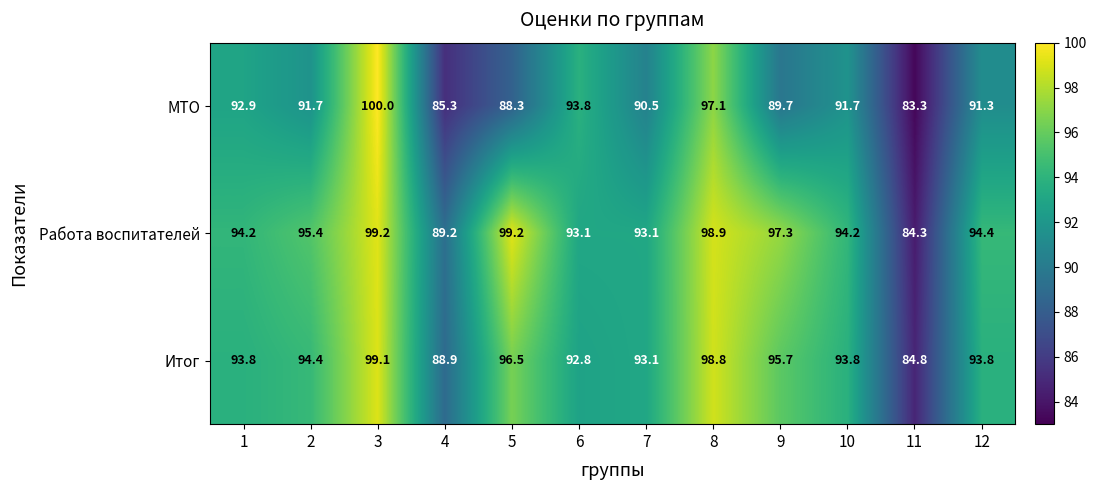

List the series in order of their peak value, highest first.

МТО, Работа воспитателей, Итог